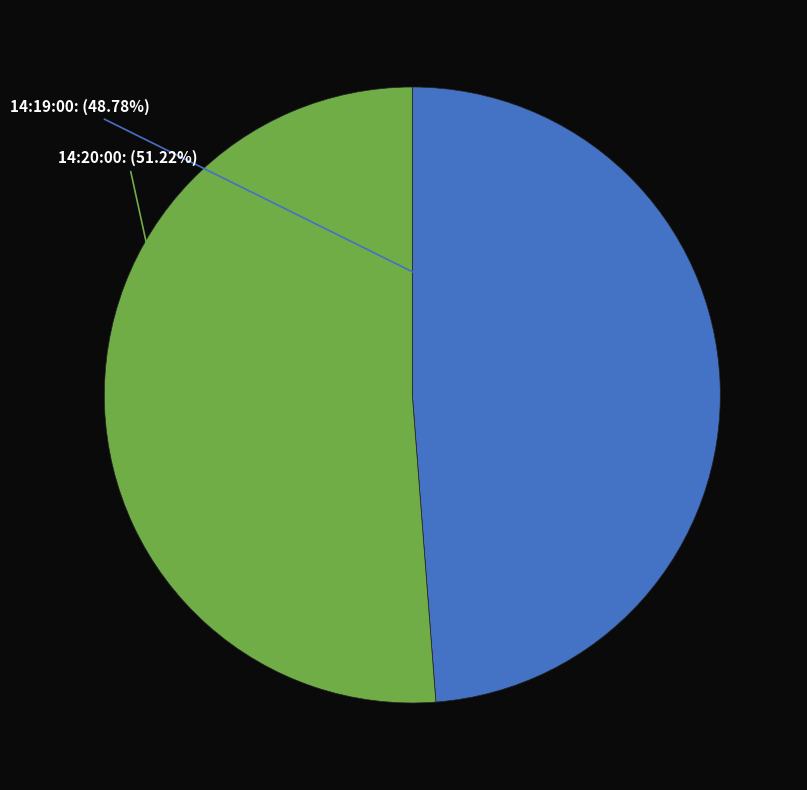

Approximately how many times larger is the value at 14:20:00 compared to 14:19:00?

1.1